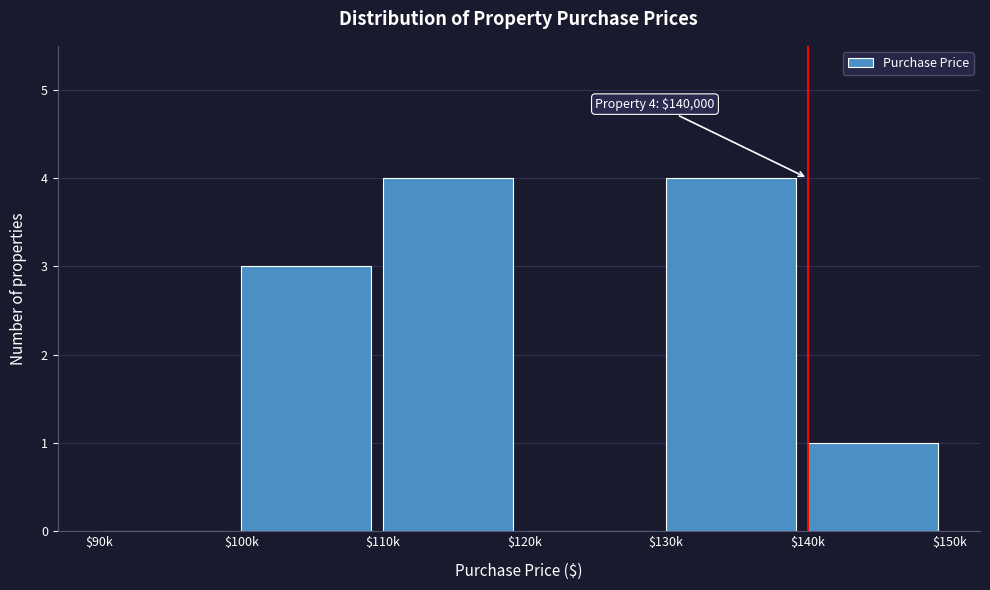

The chart shows a value of 4 at $130k. True or false?

True